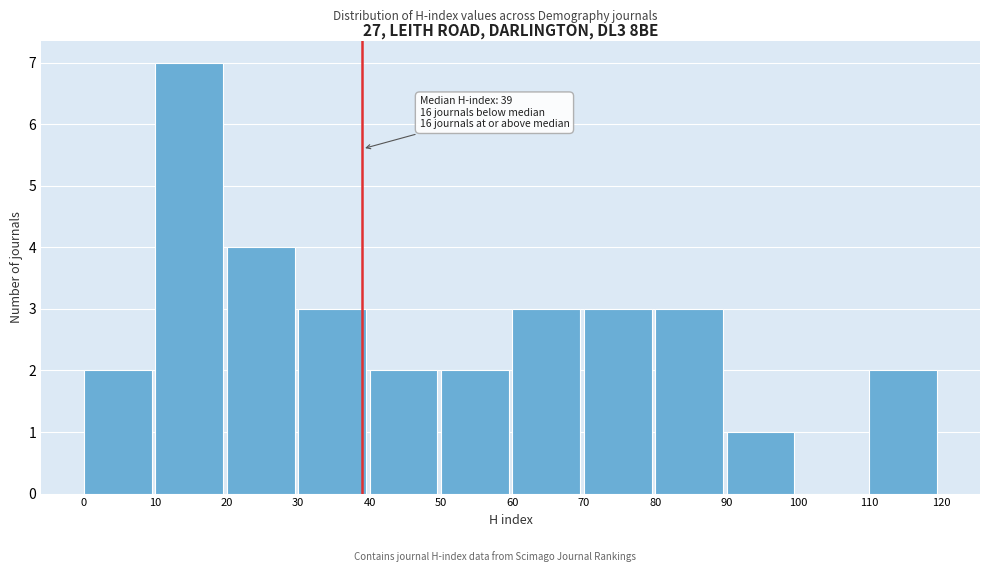

Which range on the x-axis has the tallest bar?

10 to 20